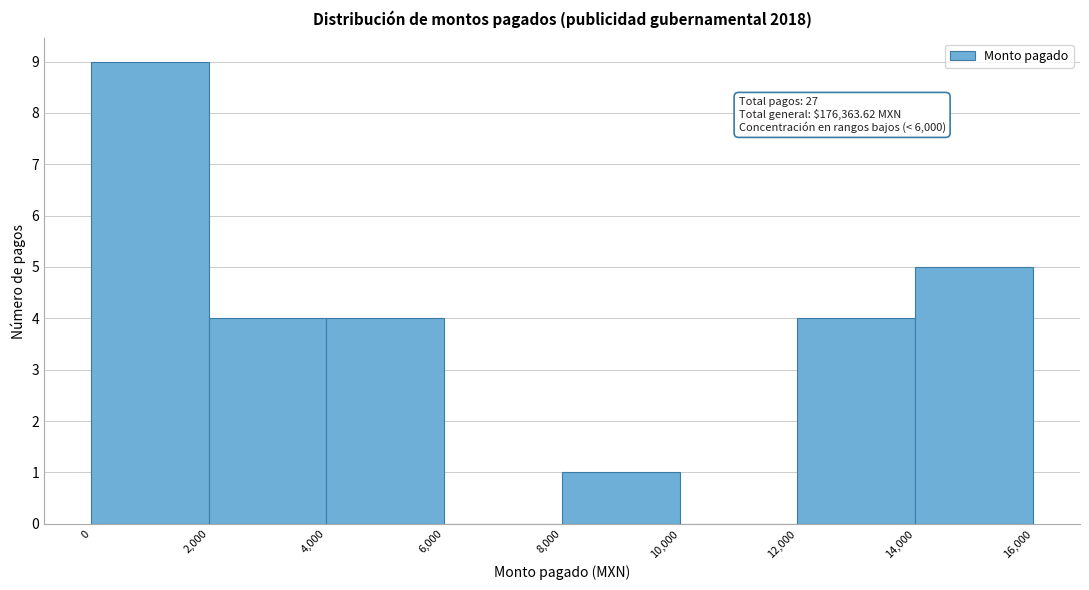

Over which range of the x-axis is the bar tallest?

0 to 2,000